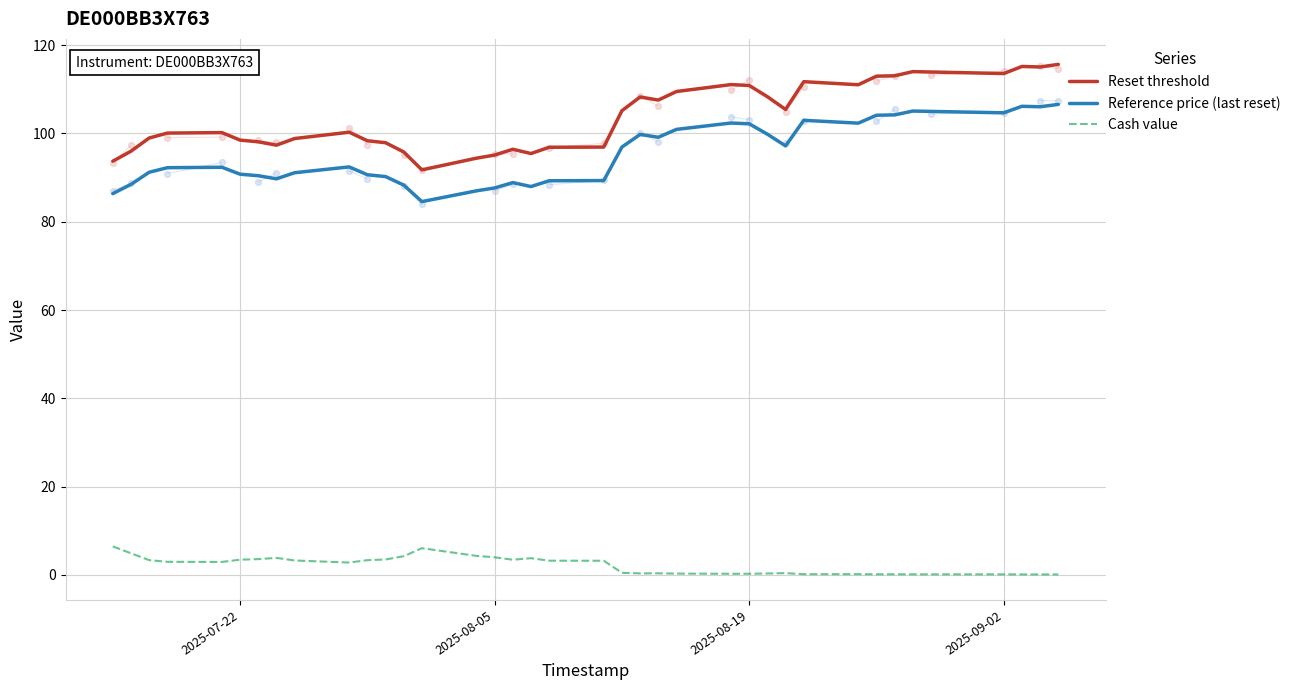

Which series has the largest total across all categories?

Reset threshold